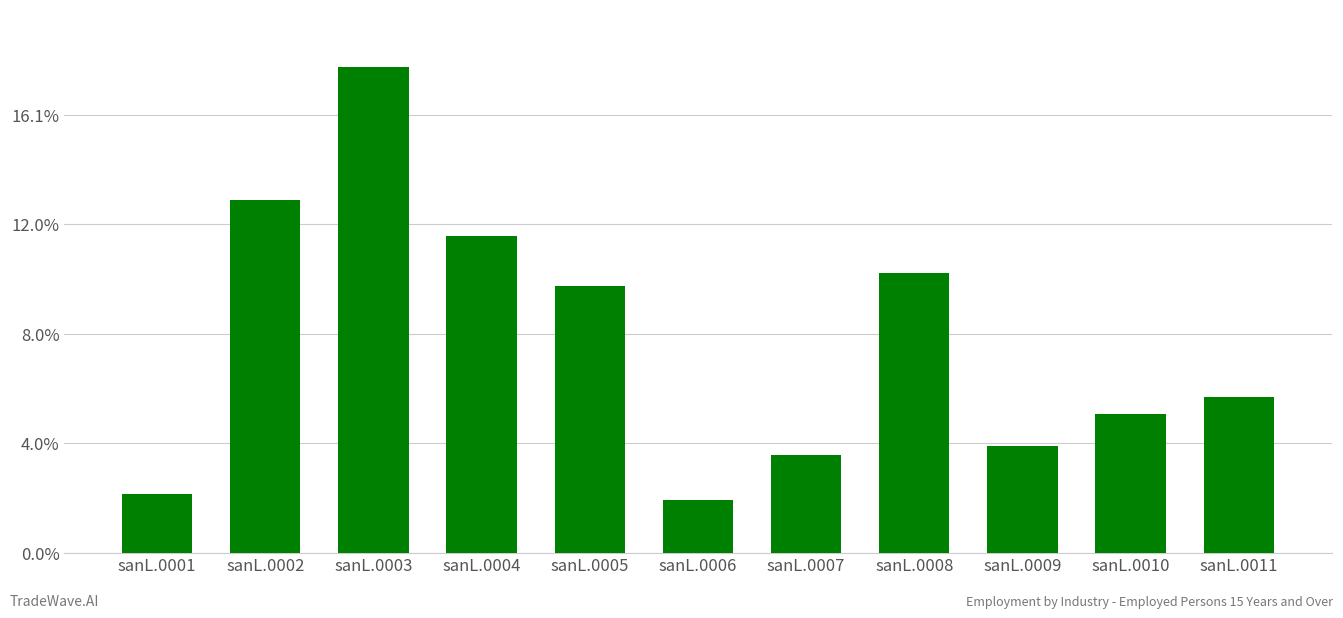

Where is the data nearest to the value 122703?

sanL.0005